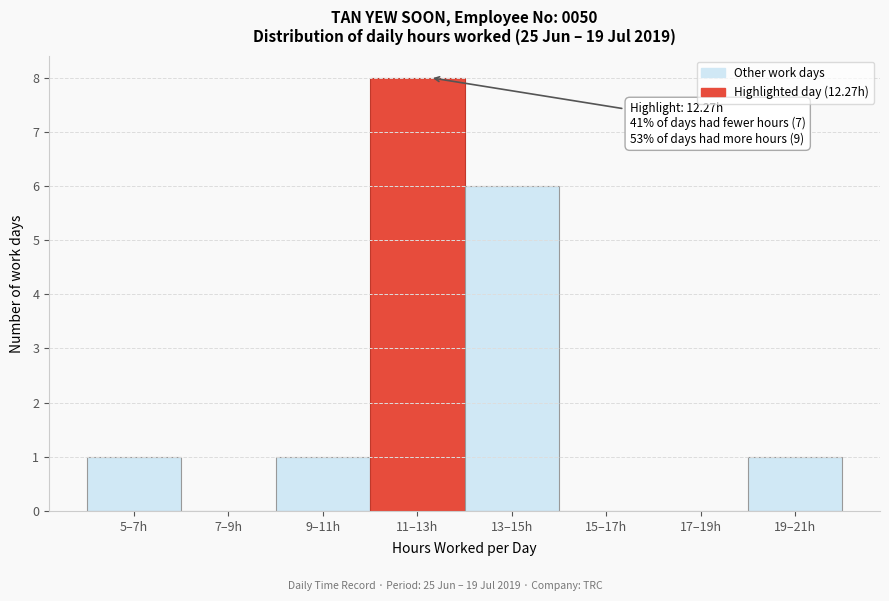

Reading left to right, what are all the values shown in this chart?

5–7h=1	7–9h=0	9–11h=1	11–13h=8	13–15h=6	15–17h=0	17–19h=0	19–21h=1